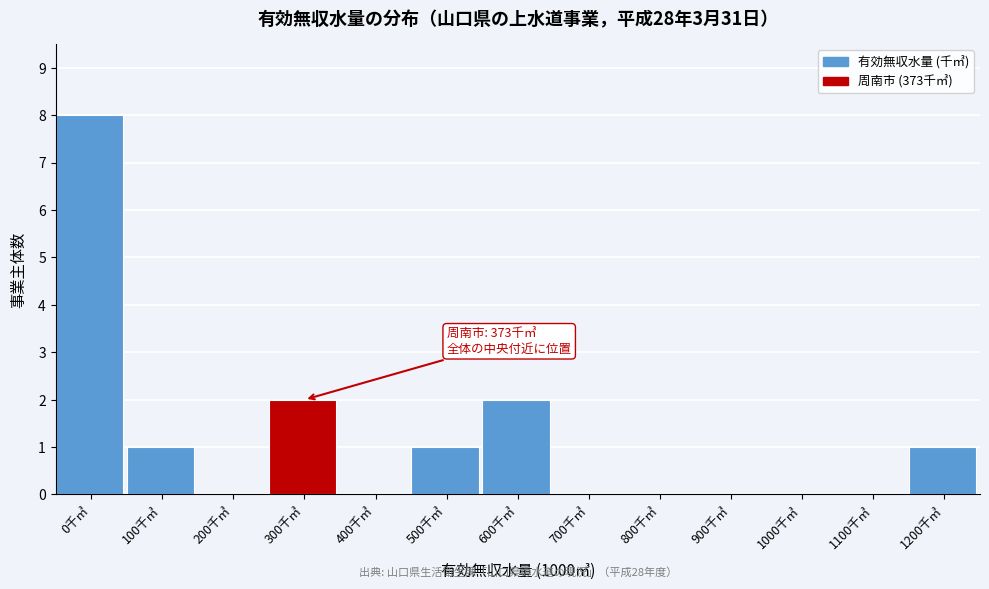

Reading left to right, extract all data points from this chart.

0千㎥=8	100千㎥=1	200千㎥=0	300千㎥=2	400千㎥=0	500千㎥=1	600千㎥=2	700千㎥=0	800千㎥=0	900千㎥=0	1000千㎥=0	1100千㎥=0	1200千㎥=1